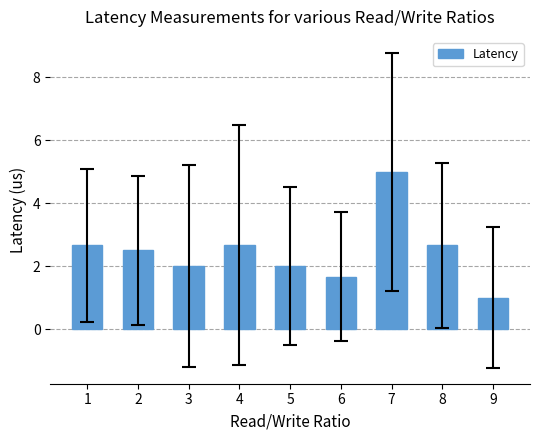

How many series are shown in this chart?

1